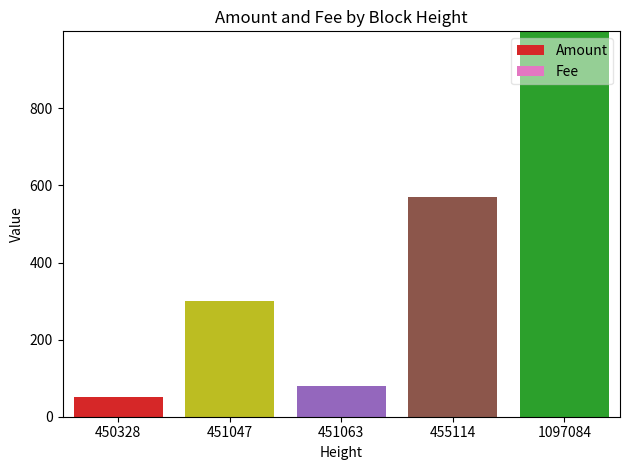

What is the sum of all Amount values?

2000.0